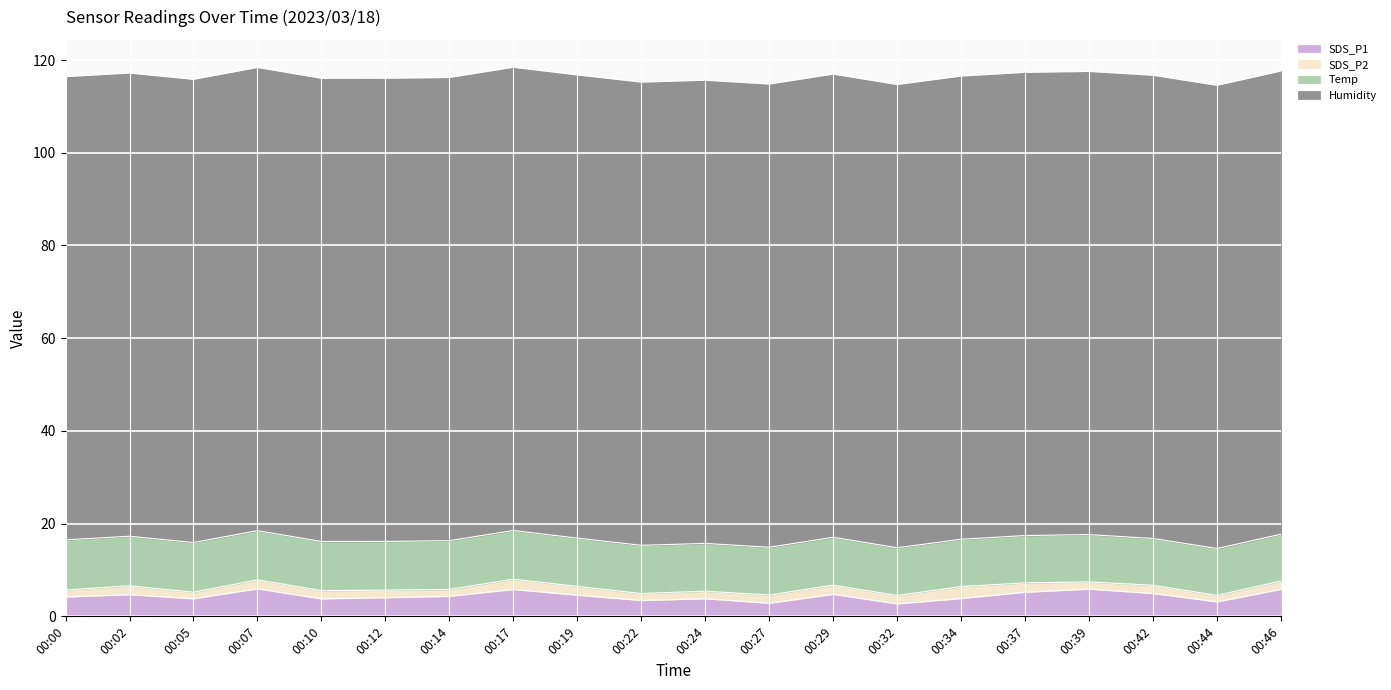

What is the greatest value displayed?

99.9